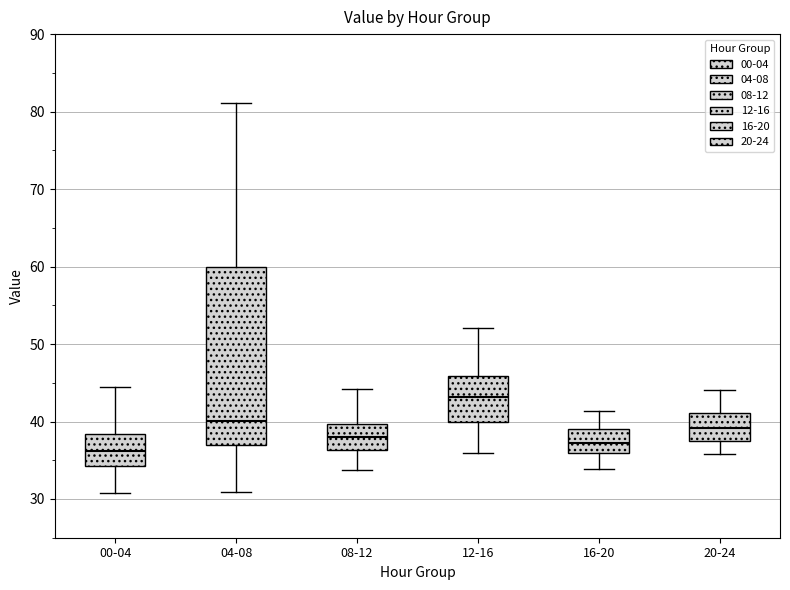

Which box is the tallest, from its lower edge to its upper edge?

04-08